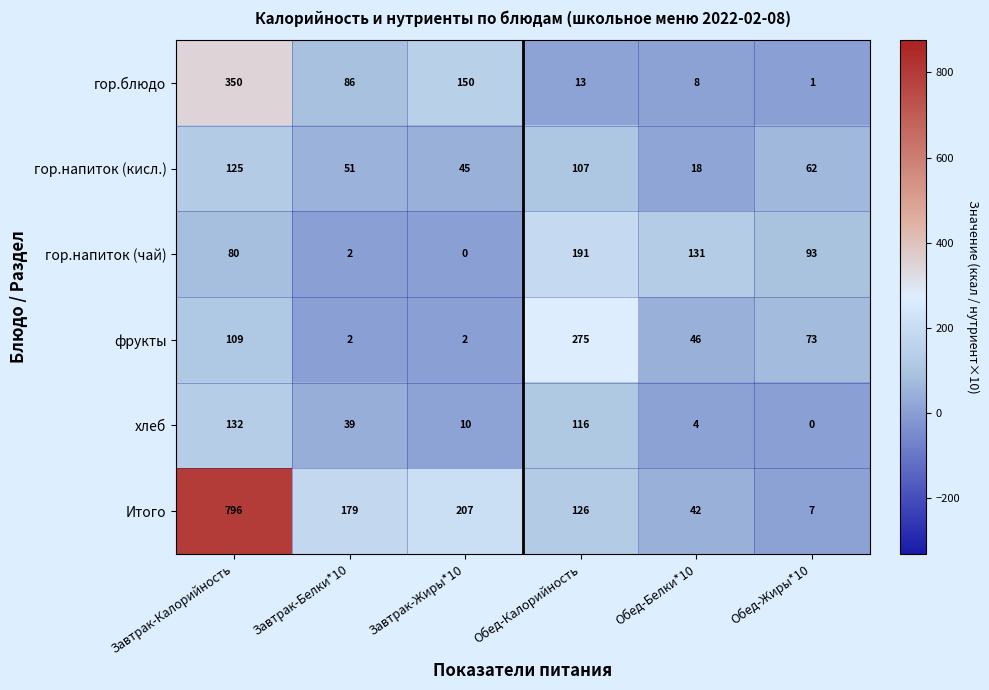

At which category does the chart reach its peak across all series?

Завтрак-Калорийность